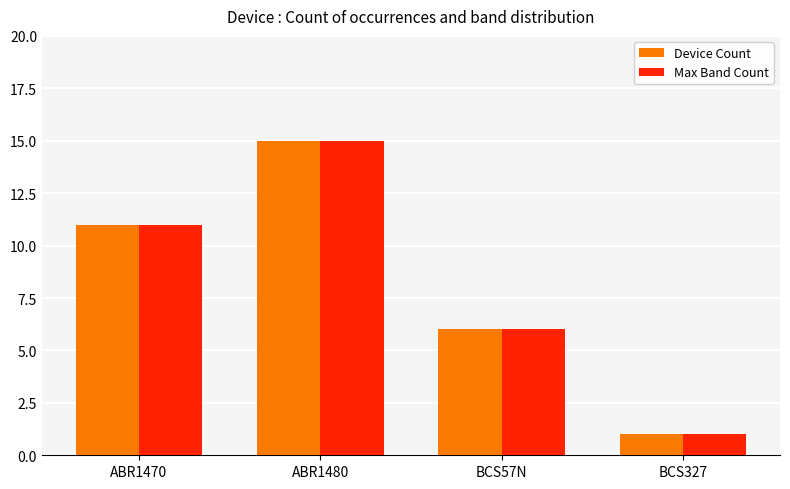

How many data points does each series have?

4